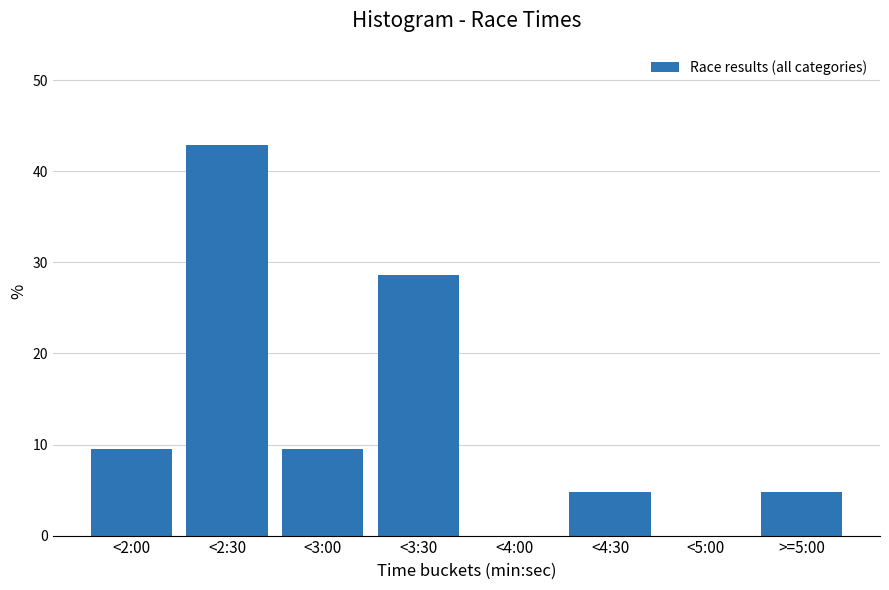

Reading left to right, transcribe all the data shown in this chart.

<2:00=9.5	<2:30=42.9	<3:00=9.5	<3:30=28.6	<4:00=0.0	<4:30=4.8	<5:00=0.0	>=5:00=4.8